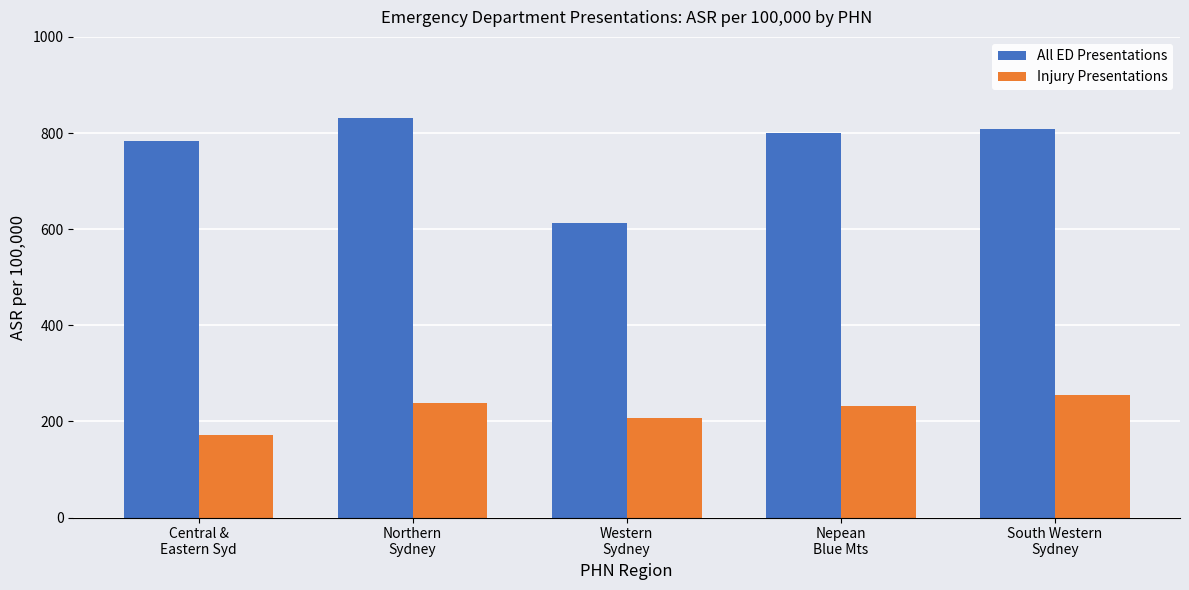

What position from the right is South Western
Sydney?

1